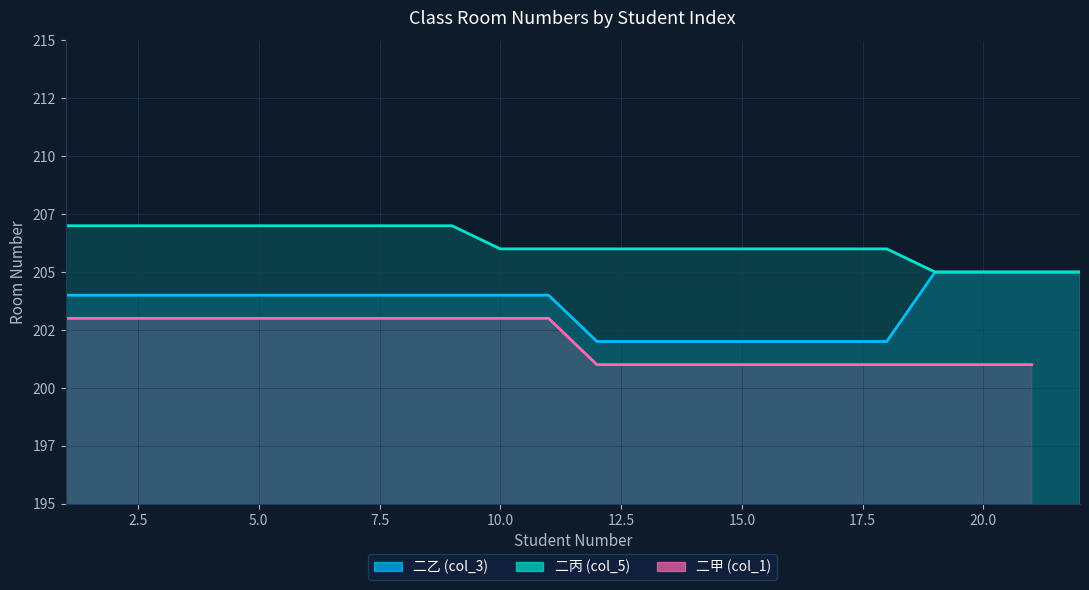

True or false: 二乙 (col_3) and 二丙 (col_5) cross at least once.

False